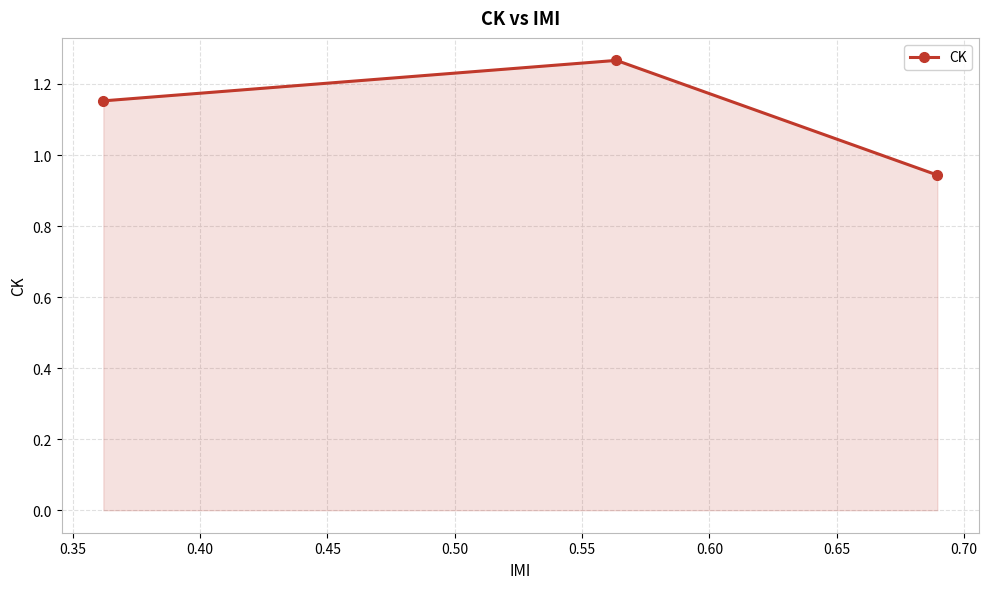

What is the sum of all values?

3.4